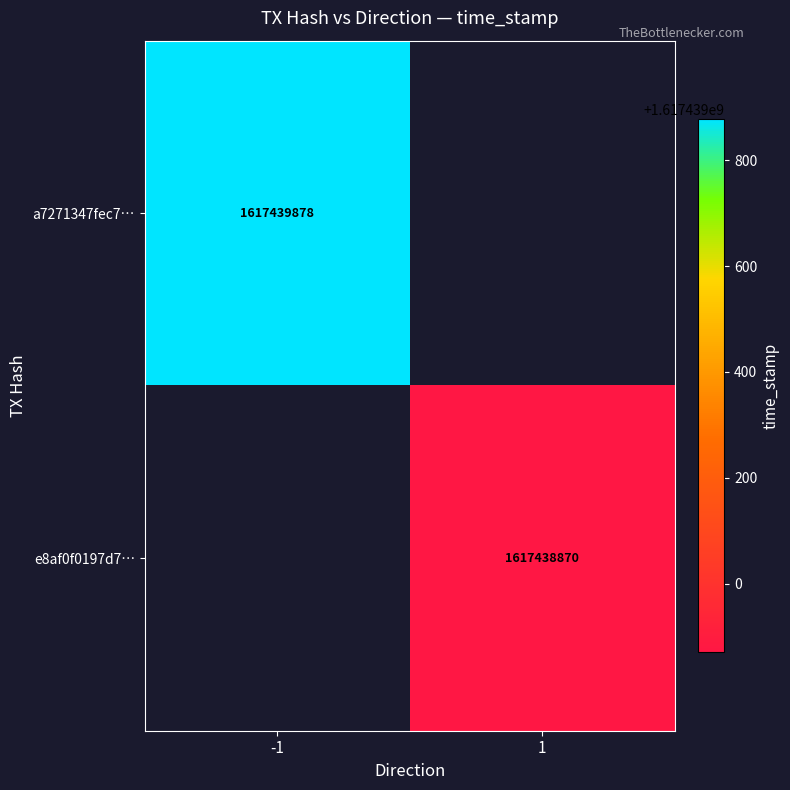

Reading right to left, what are all the values shown in this chart?

a7271347fec7512e390a1685558282ebe7bcec7: 1617439878	-1
e8af0f0197d72b0ad6ad49eadc0ed3443c27b25: 1617438870	1